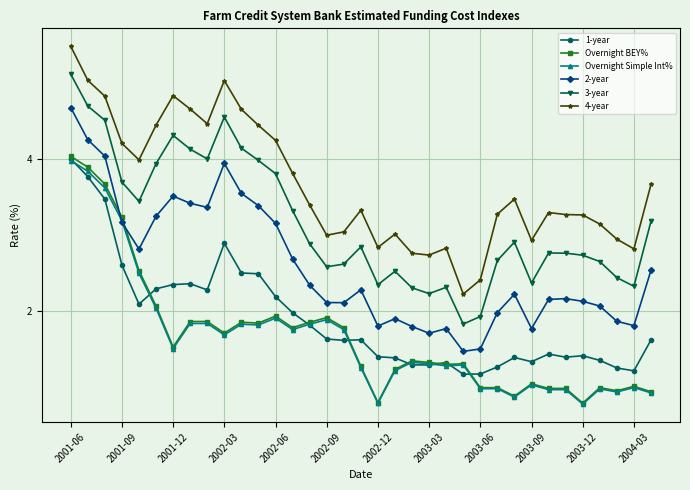

What is the maximum value for 4-year?

5.5